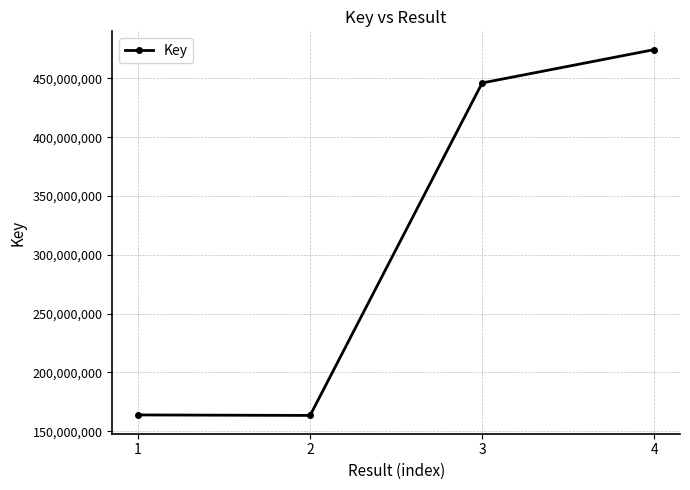

What is the ratio of the value at 1 to the value at 2?

1.0